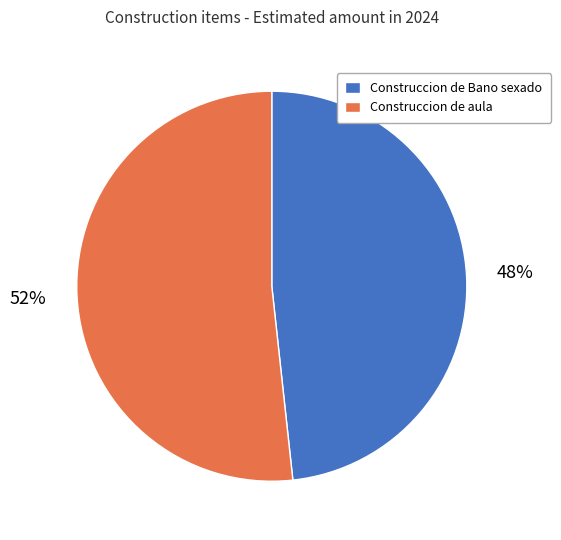

Which category has the smallest portion of the pie?

Construccion de Bano sexado